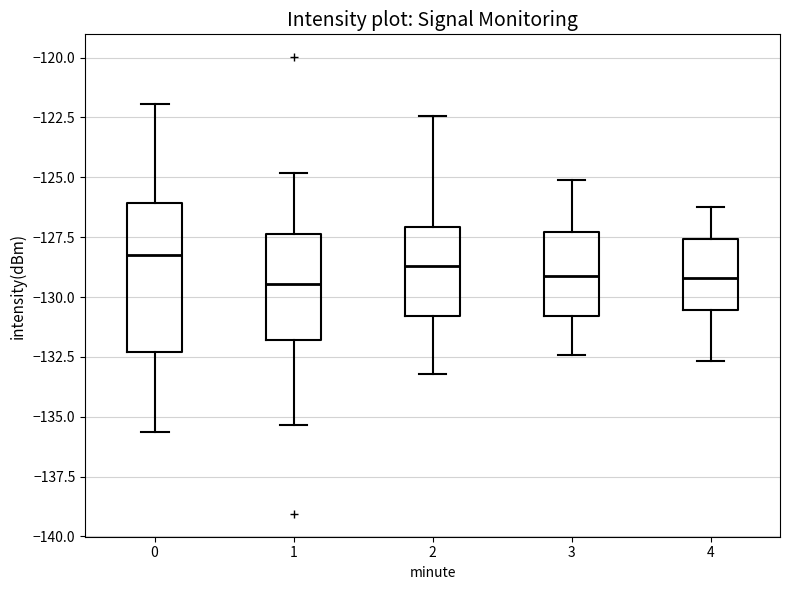

Which box is the tallest, from its lower edge to its upper edge?

0